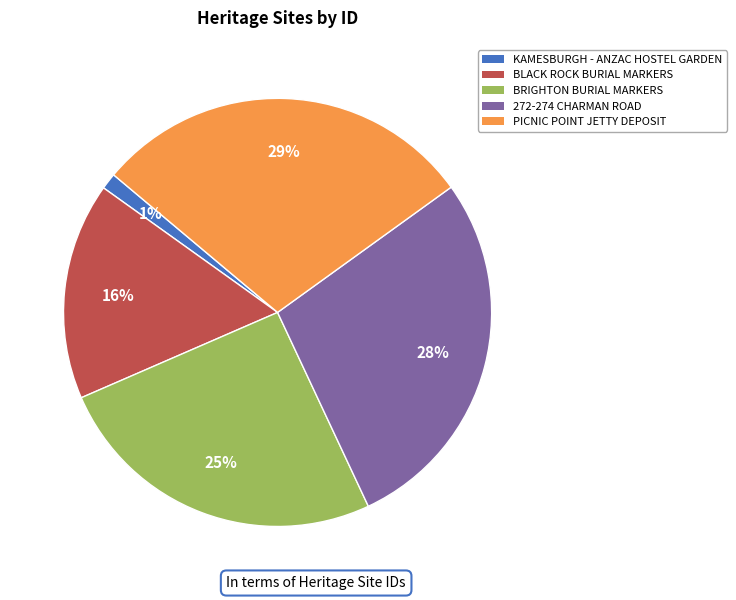

To the nearest percent, what is the difference between the largest and smallest slice percentages?

28%